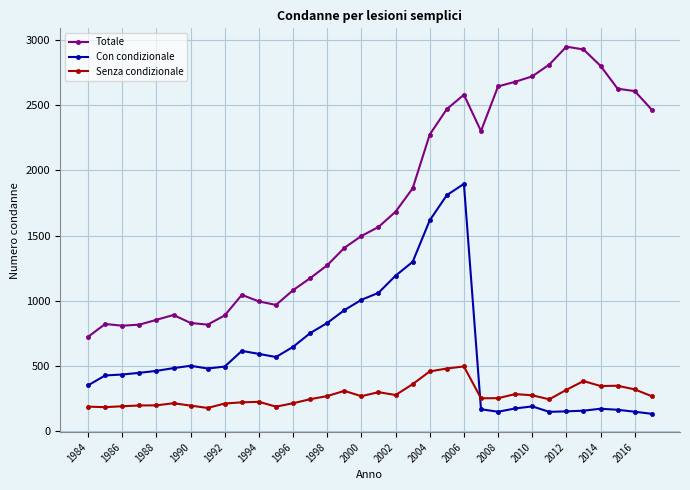

What is the highest value of the Senza condizionale series?

498